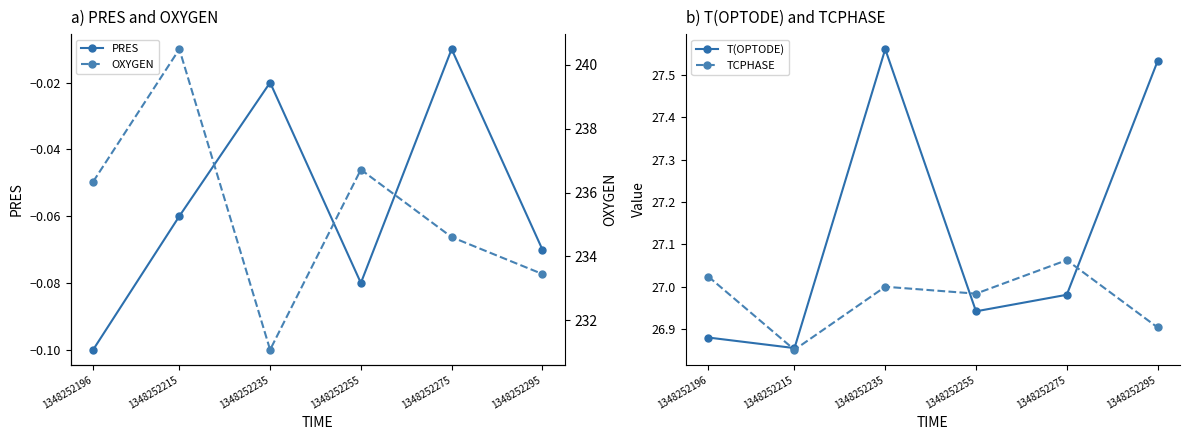

Which series has the largest range (max minus min)?

OXYGEN